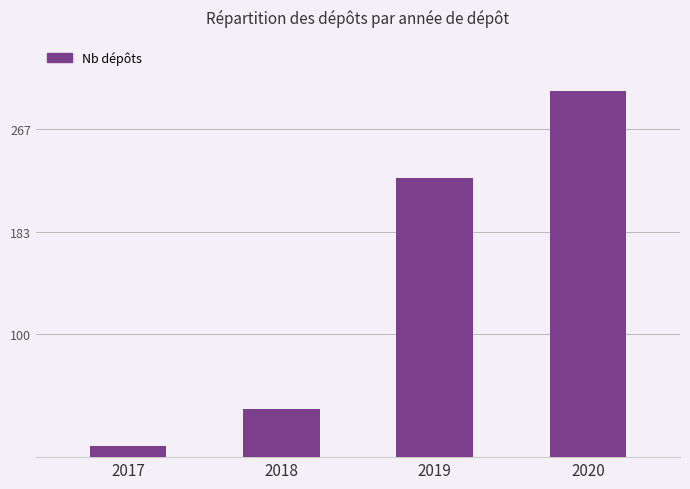

Reading left to right, list all the values displayed in this chart.

2017=9	2018=39	2019=227	2020=298